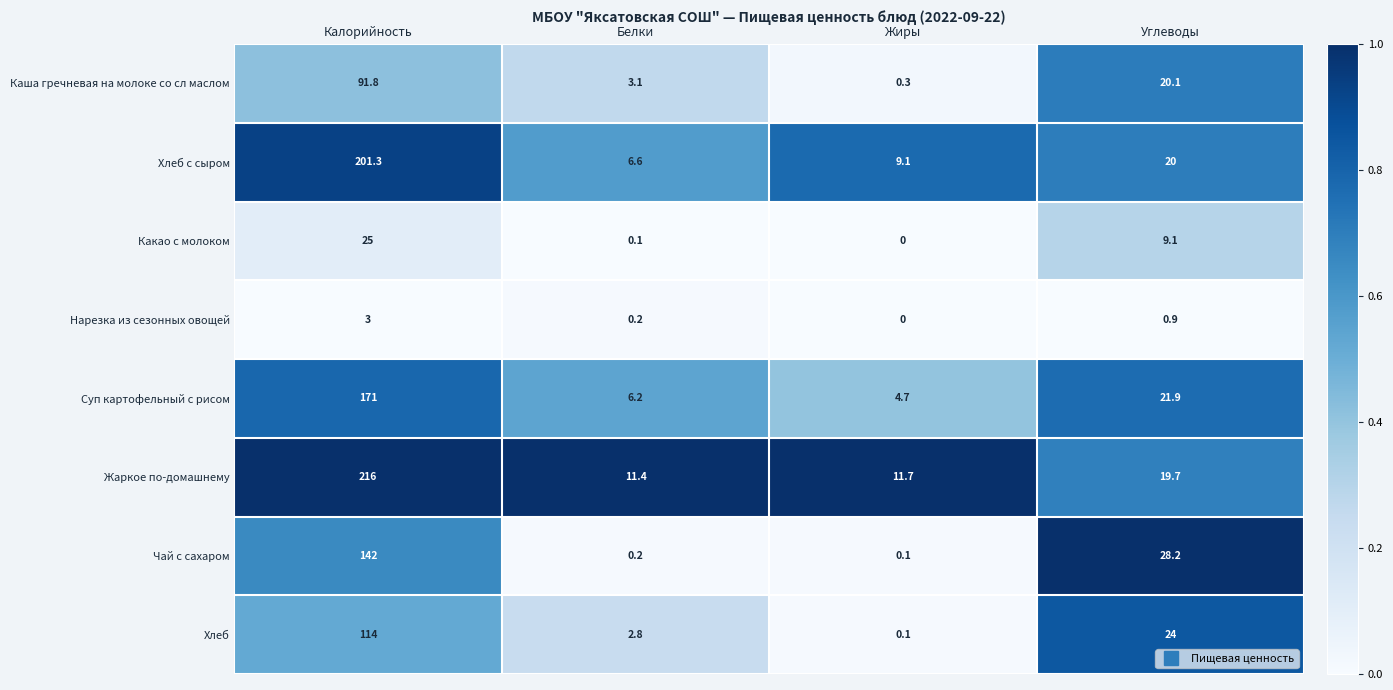

Between Калорийность and Белки, which series saw the biggest shift?

Жаркое по-домашнему